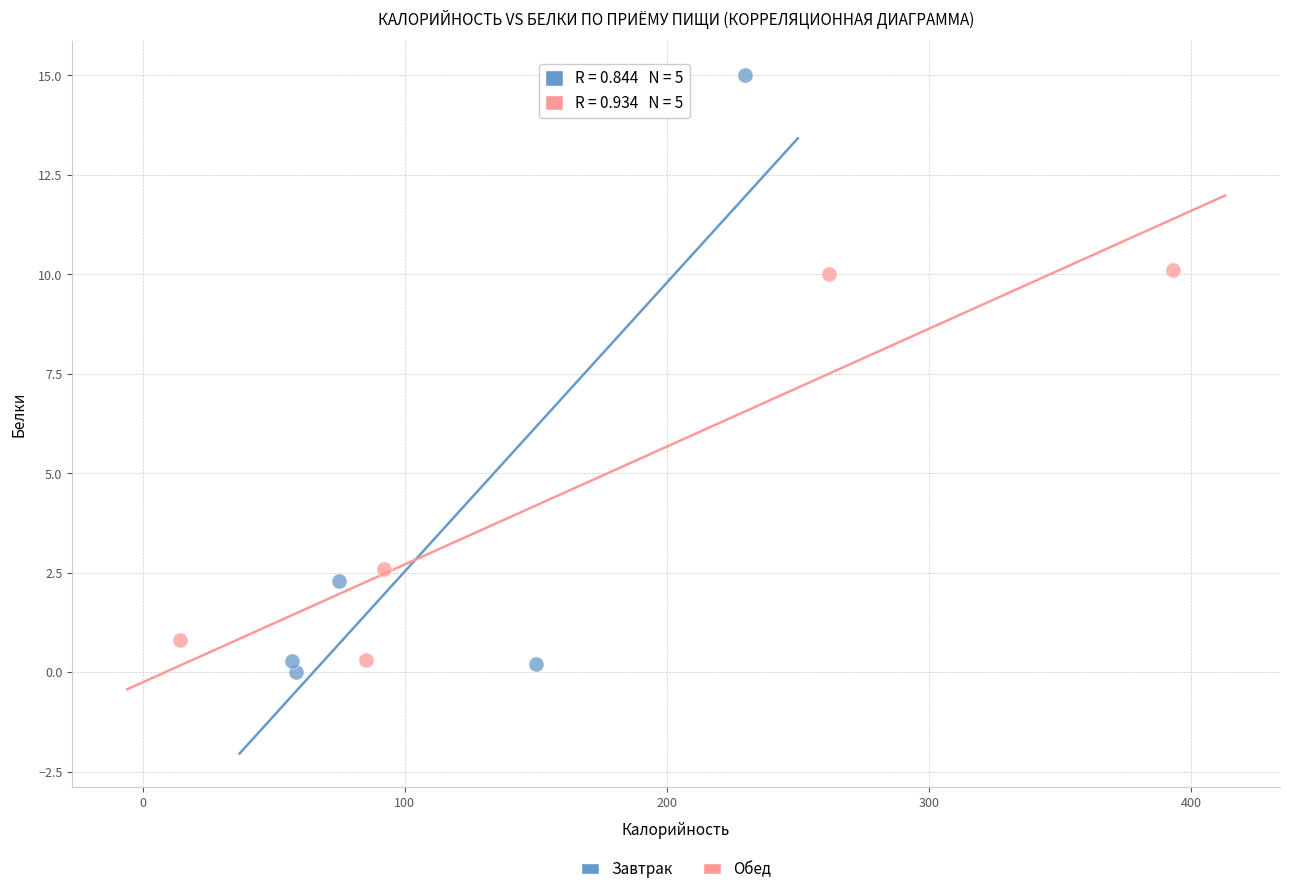

Which series contains the highest Y value?

Завтрак